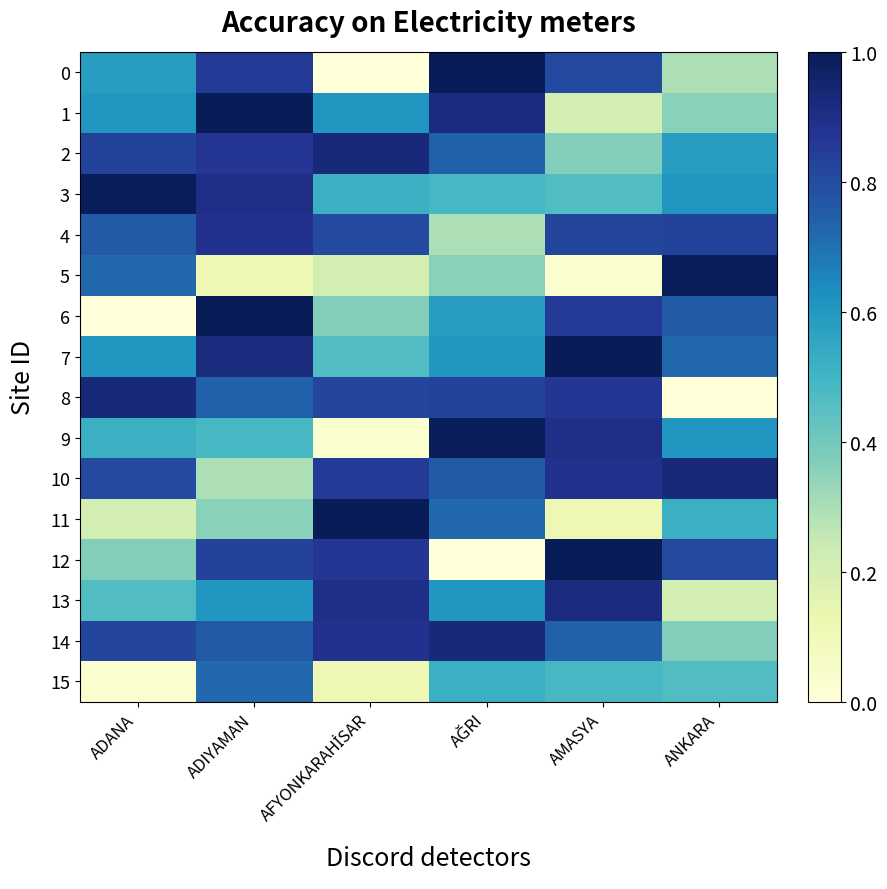

How many distinct data groups are displayed?

16